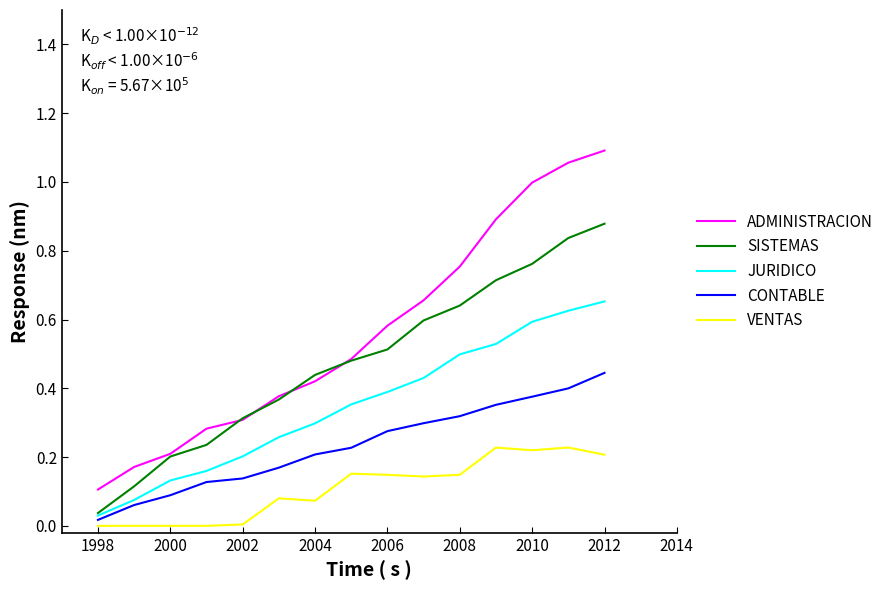

How many lines are shown in the chart?

5